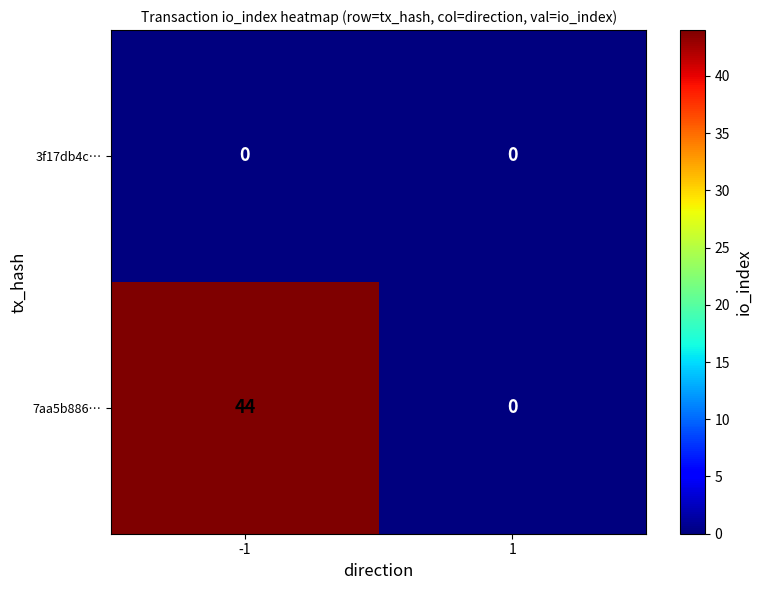

The 7aa5b886… series shows 44 at -1. True or false?

True